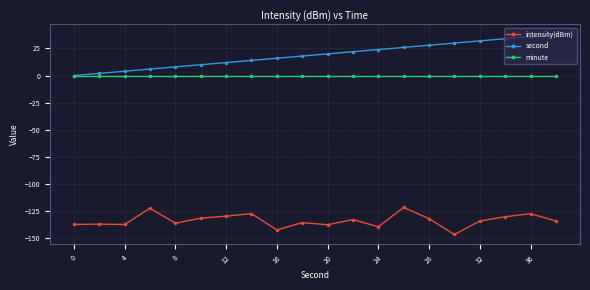

True or false: second has more than 2 interior local peaks.

False